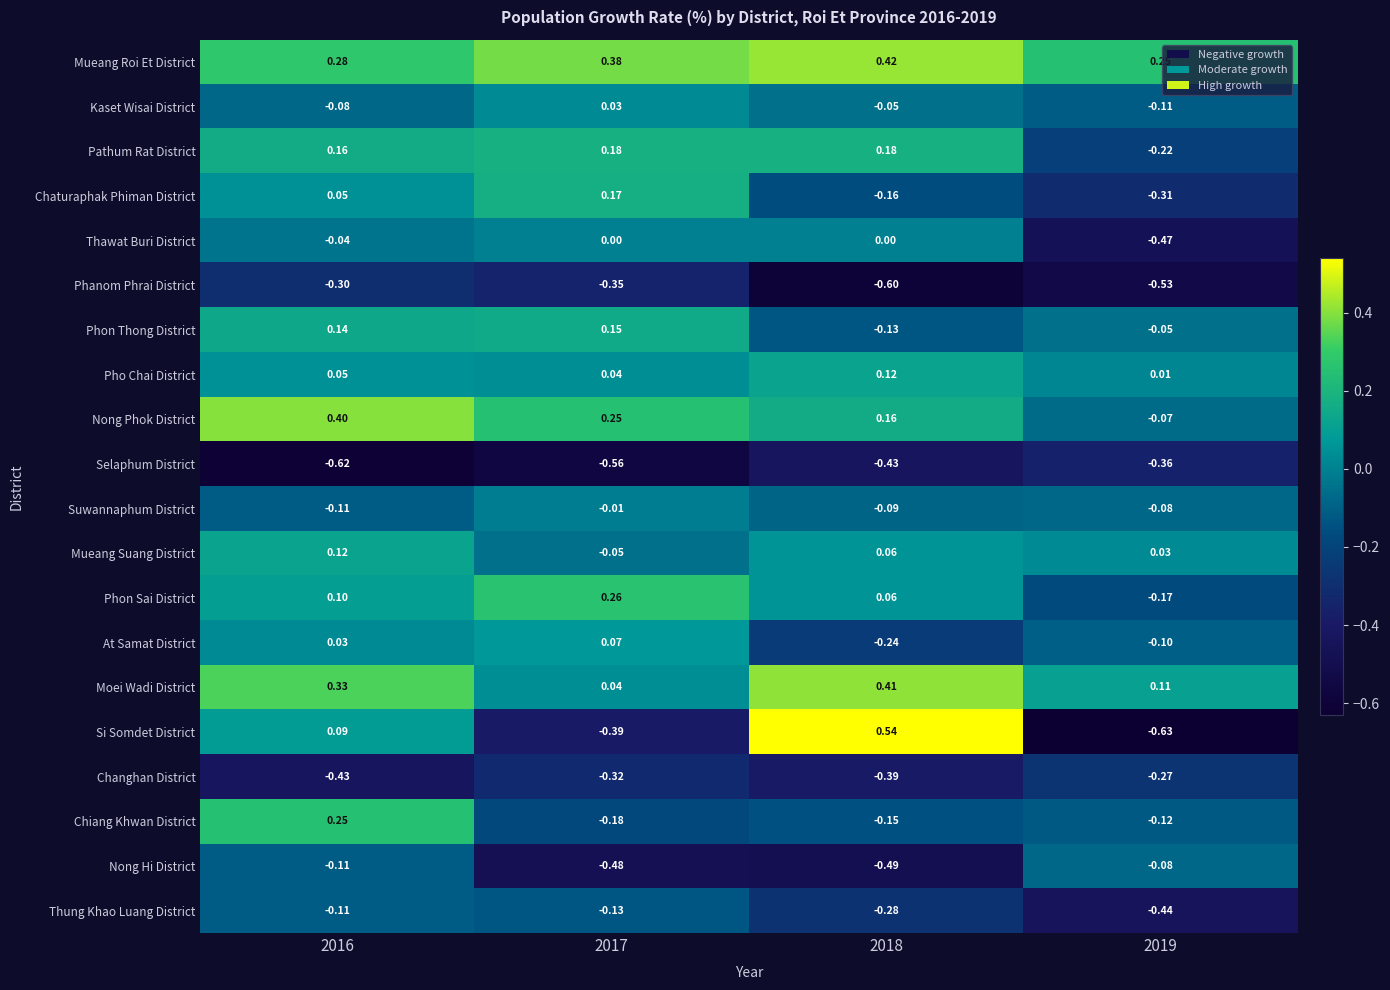

At which category is the sum across all series the highest?

2016